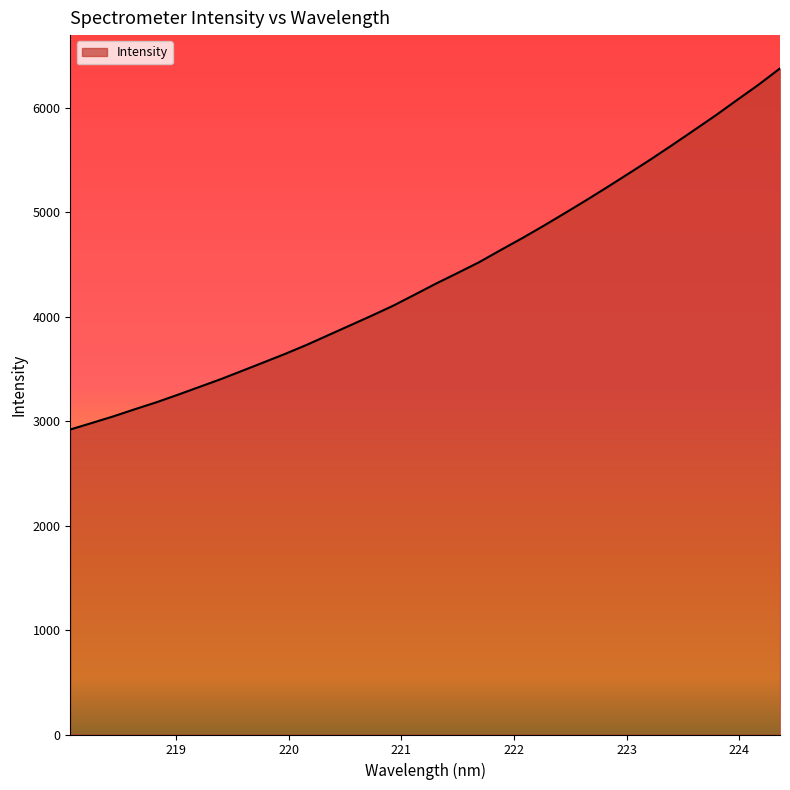

What is the greatest value displayed?

6374.9